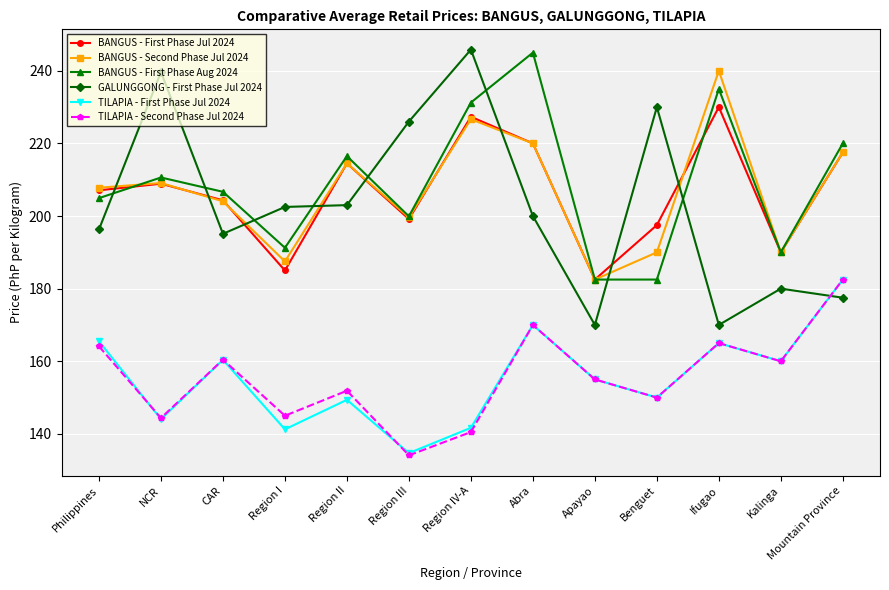

Does the chart display data point markers on the line(s)?

Yes